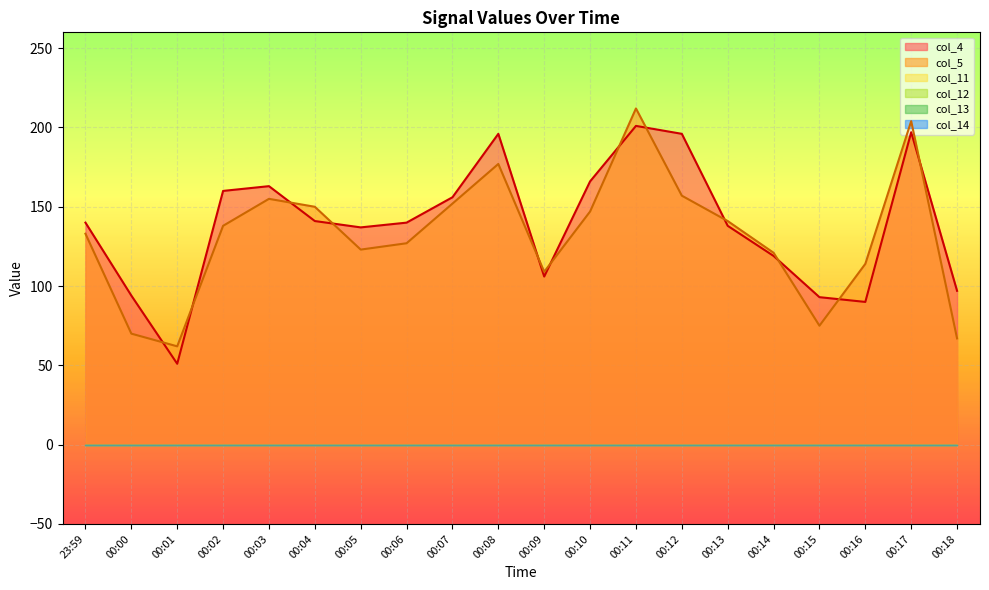

Reading left to right, transcribe all the data shown in this chart.

col_4: 140	94	51	160	163	141	137	140	156	196	106	166	201	196	138	119	93	90	197	97
col_5: 133	70	62	138	155	150	123	127	152	177	109	147	212	157	141	121	75	114	204	67
col_11: 0	0	0	0	0	0	0	0	0	0	0	0	0	0	0	0	0	0	0	0
col_12: 0	0	0	0	0	0	0	0	0	0	0	0	0	0	0	0	0	0	0	0
col_13: 0	0	0	0	0	0	0	0	0	0	0	0	0	0	0	0	0	0	0	0
col_14: 0	0	0	0	0	0	0	0	0	0	0	0	0	0	0	0	0	0	0	0